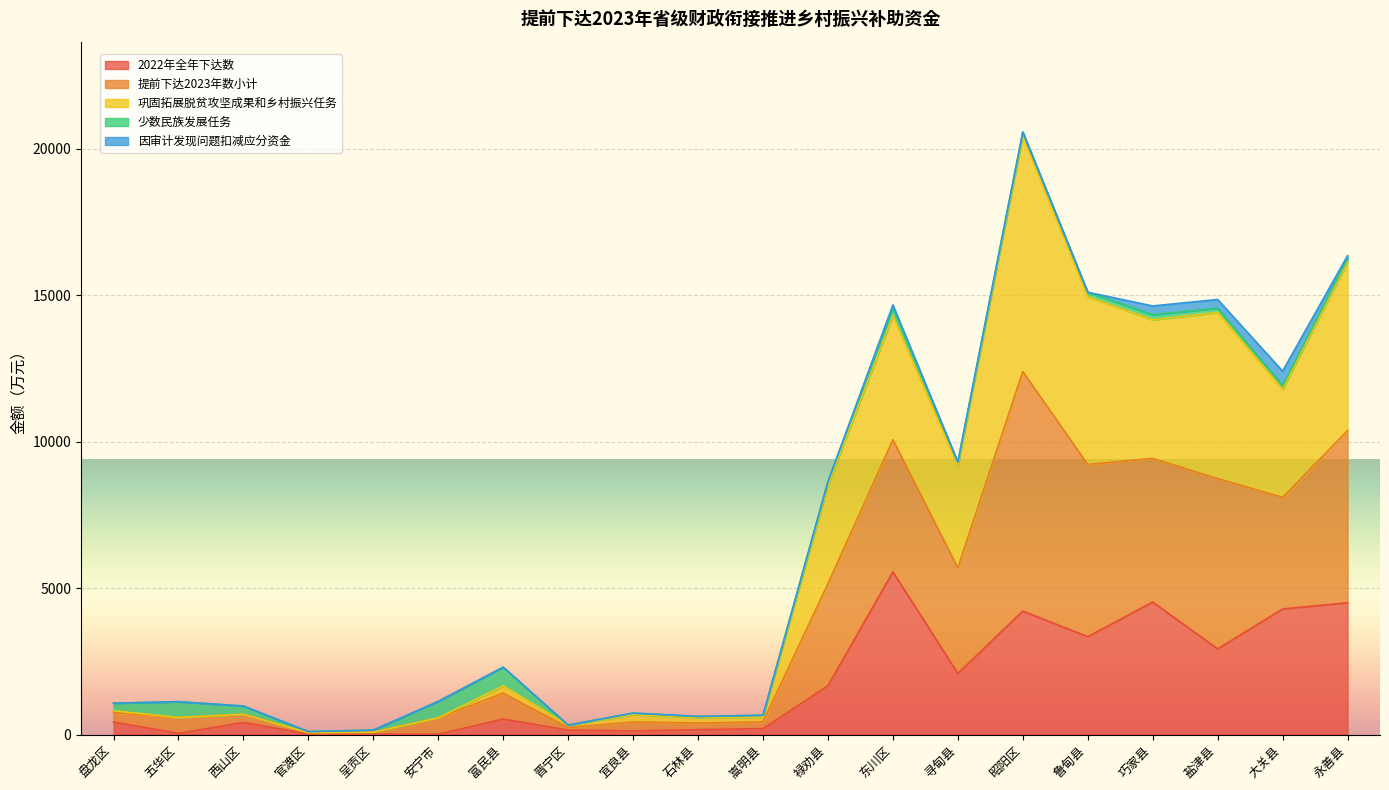

True or false: 2022年全年下达数 has a value of 3725.4 at 寻甸县.

False